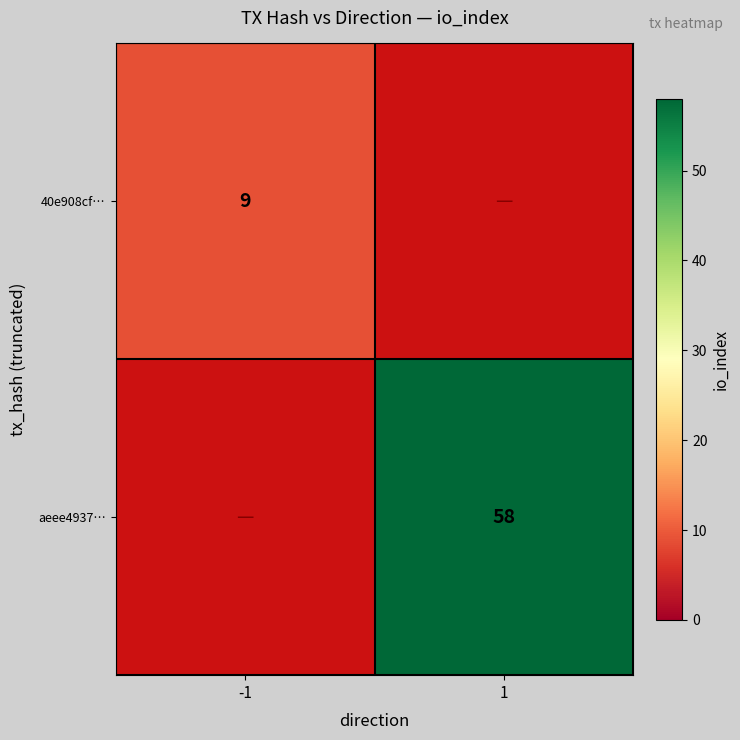

Is it true that 40e908cf… equals 13 at -1?

False